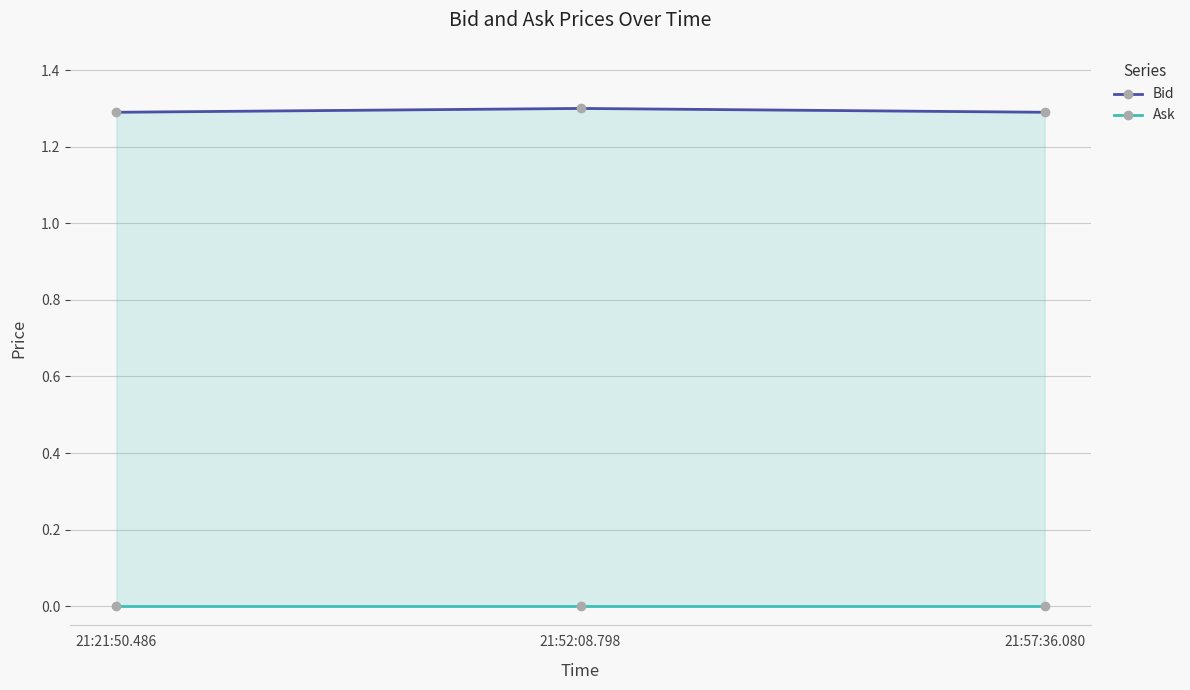

What is the sum of all Bid values?

3.9